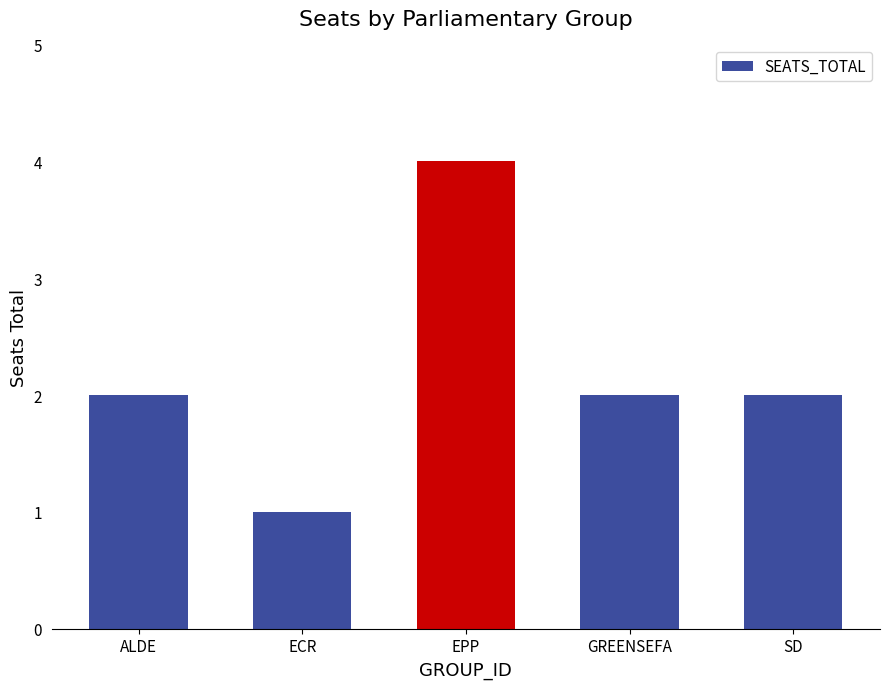

What is the label of the 5th bar from the left?

SD